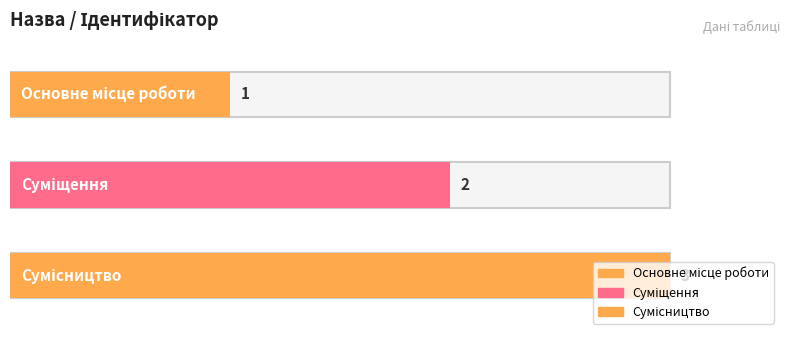

List the labels in order of value, largest first.

Сумісництво, Суміщення, Основне місце роботи